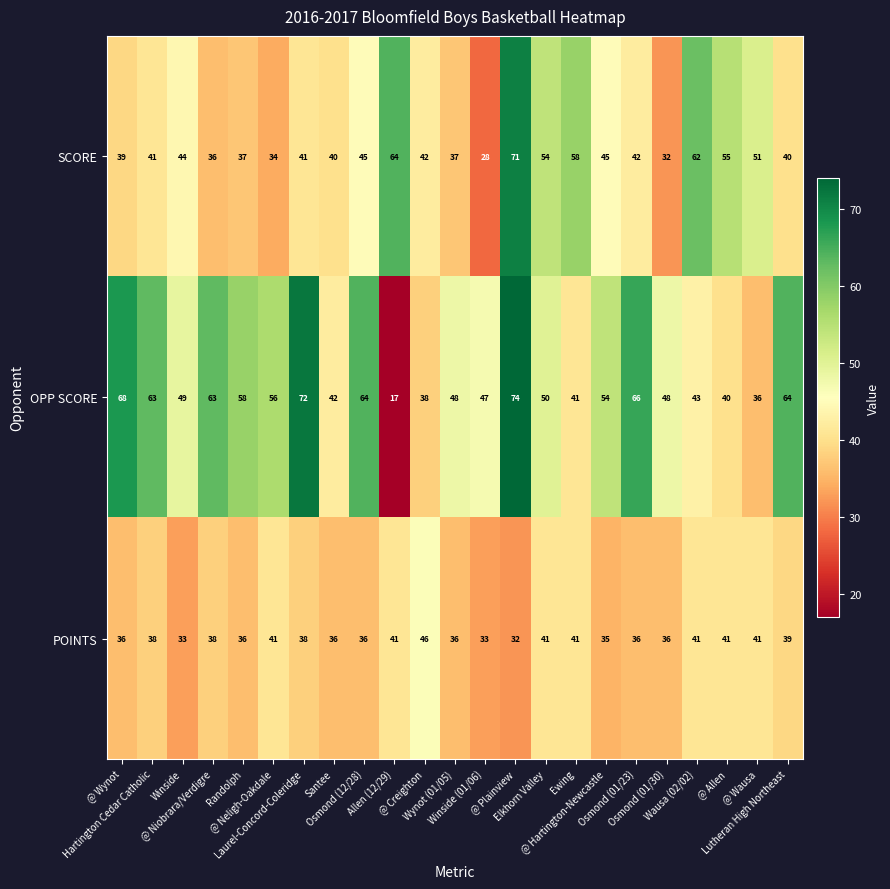

At which category does the chart reach its minimum across all series?

Allen (12/29)